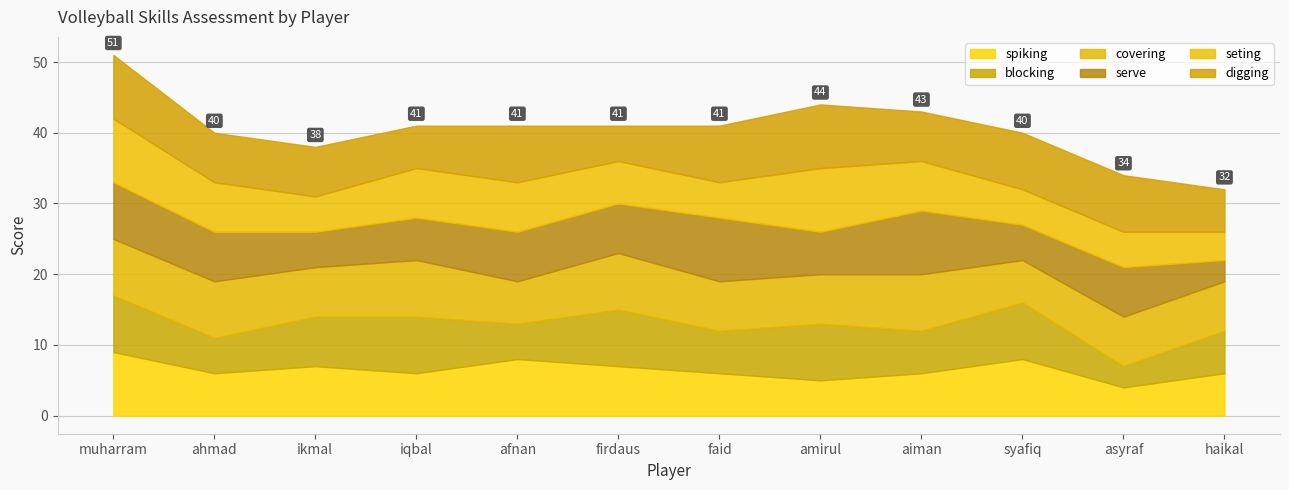

What is the label of the 12th point from the left?

haikal